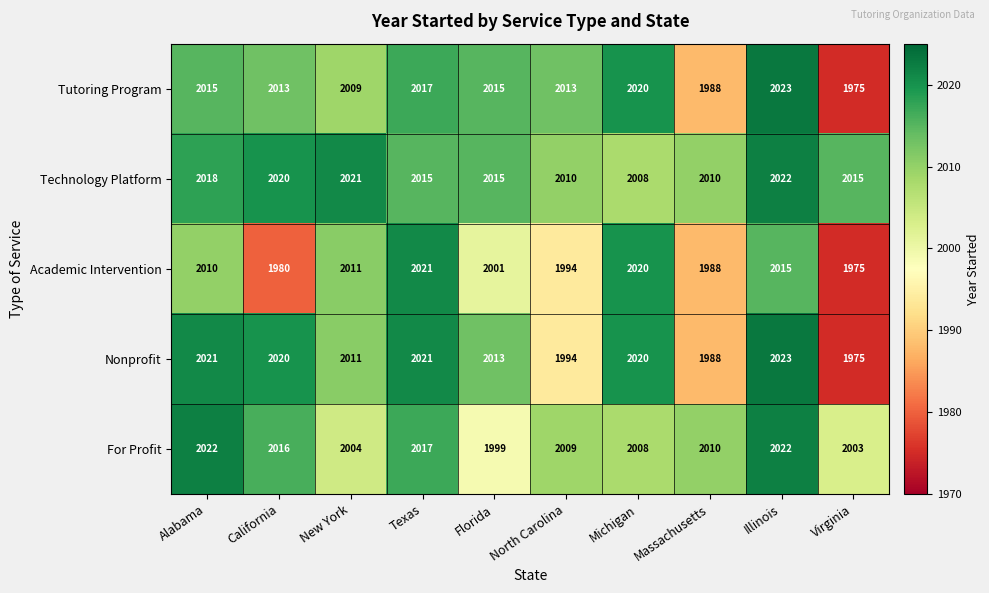

True or false: Nonprofit has a value of 1994 at North Carolina.

True